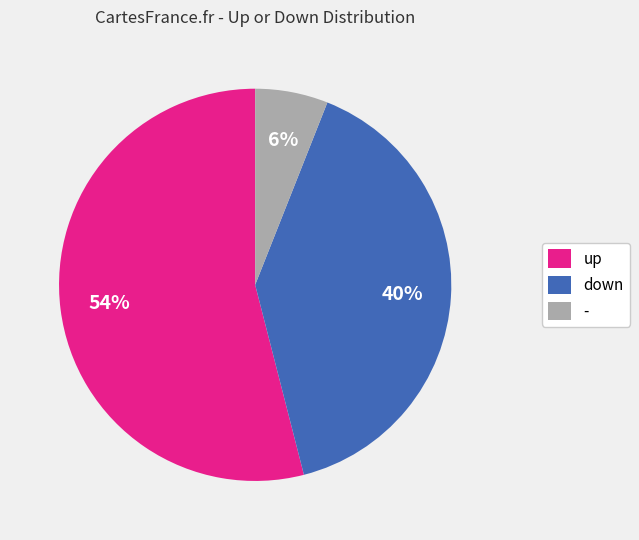

Between down and -, which is larger?

down